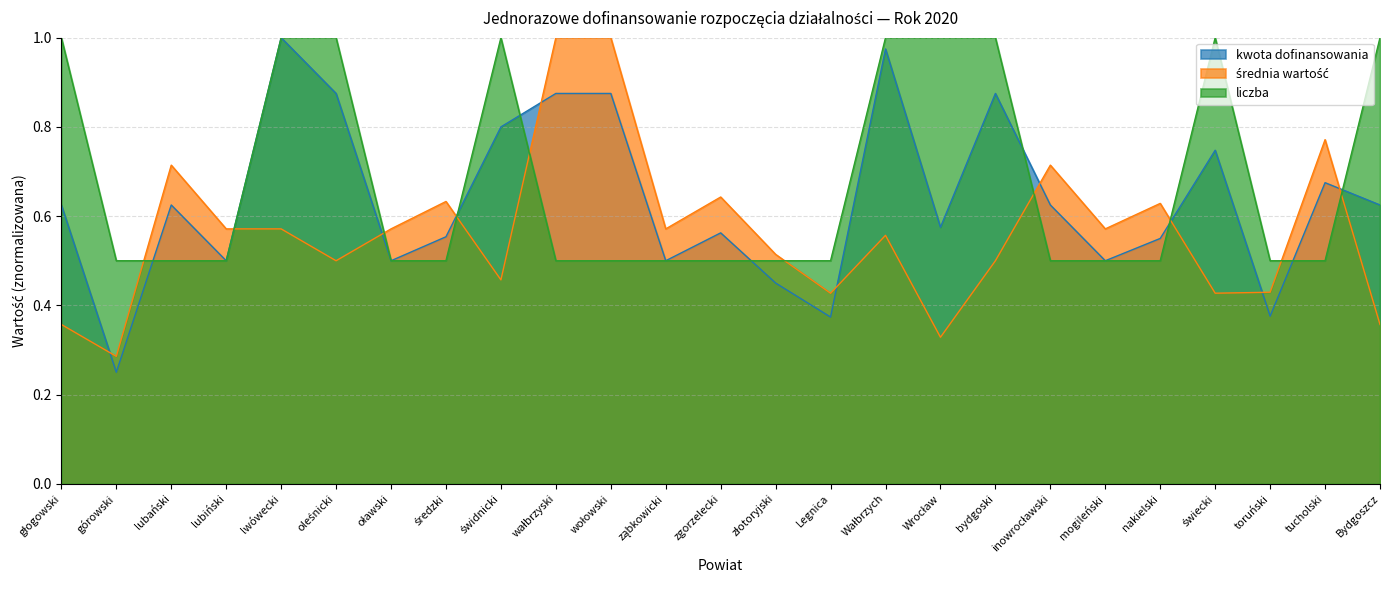

At which category does the chart reach its peak across all series?

lwówecki